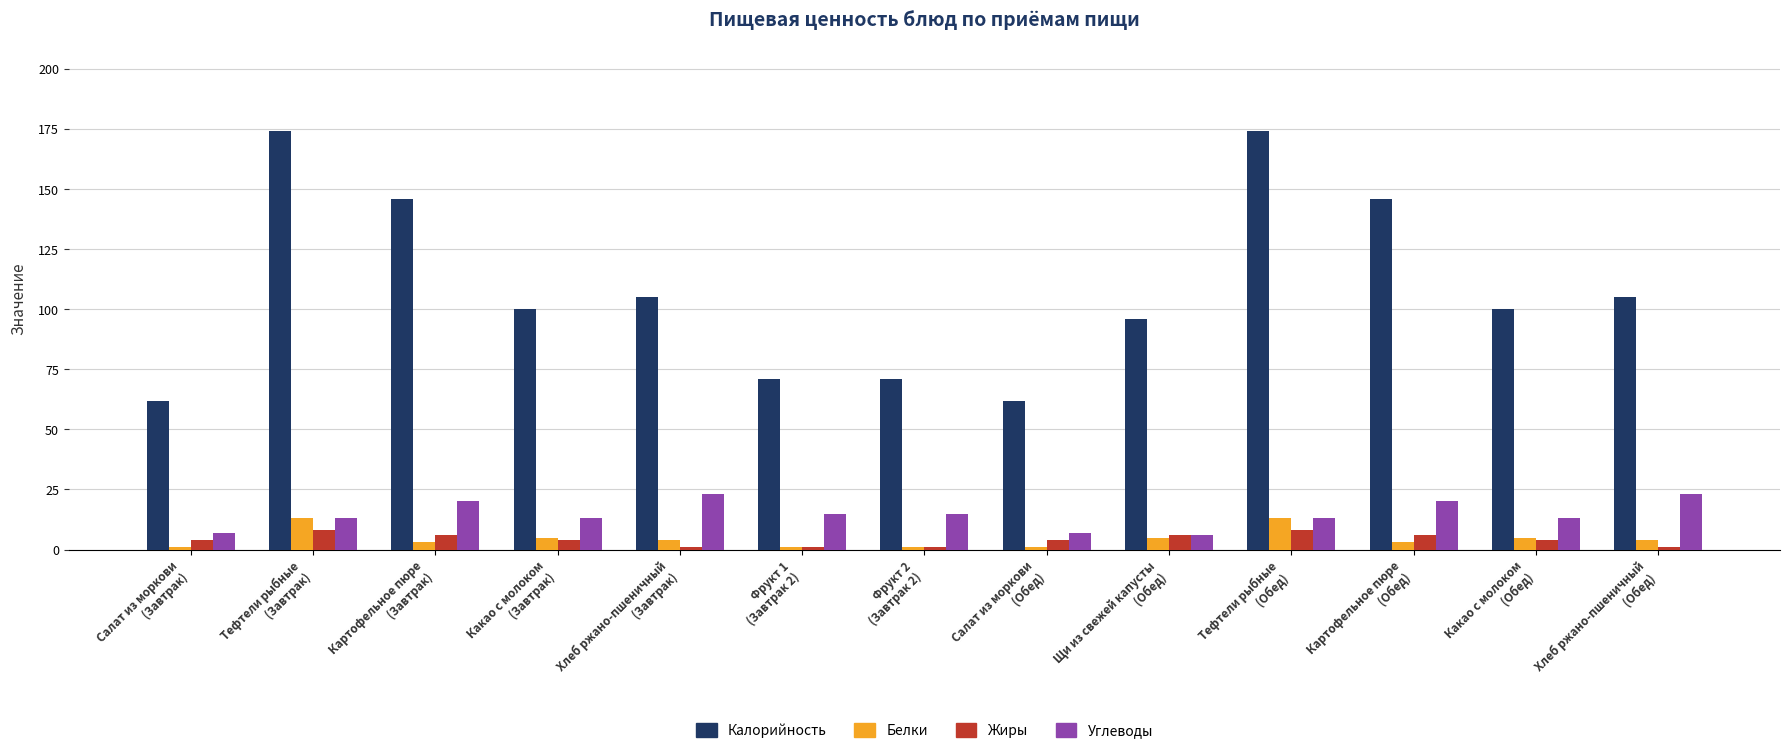

What is the spread (max minus min) of values at Тефтели рыбные
(Обед)?

166